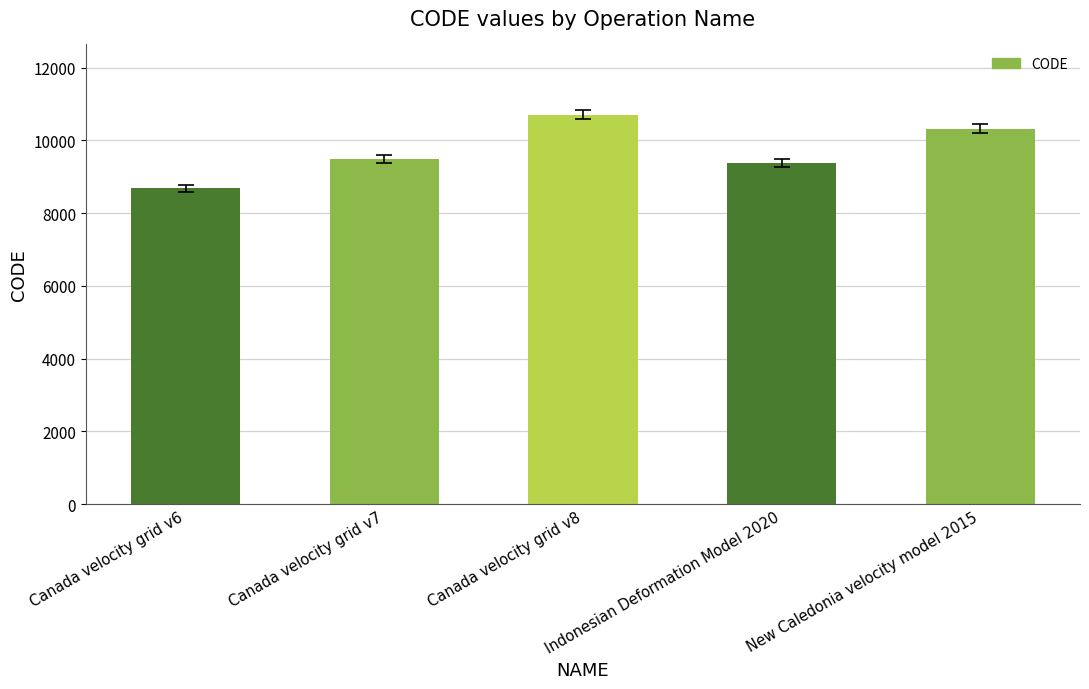

What position from the left is Canada velocity grid v6?

1